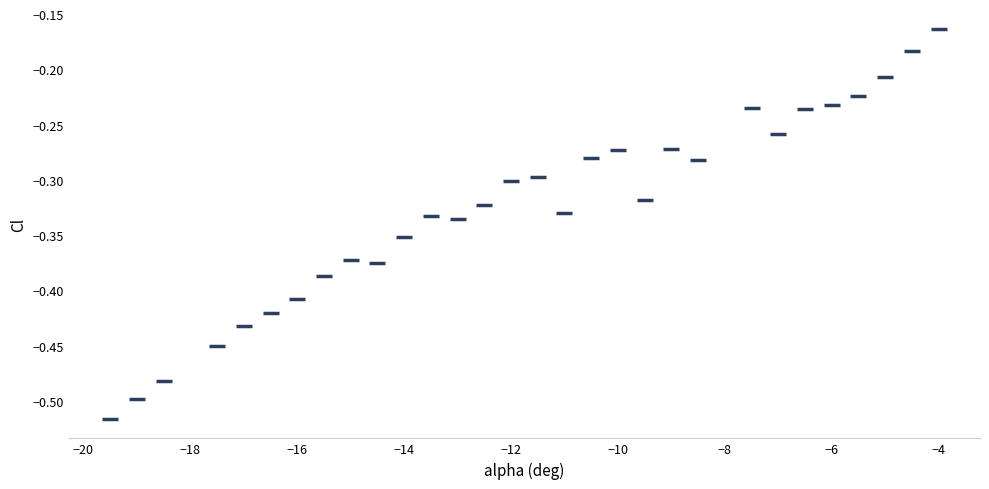

What is the range of X values (max minus min)?

15.5